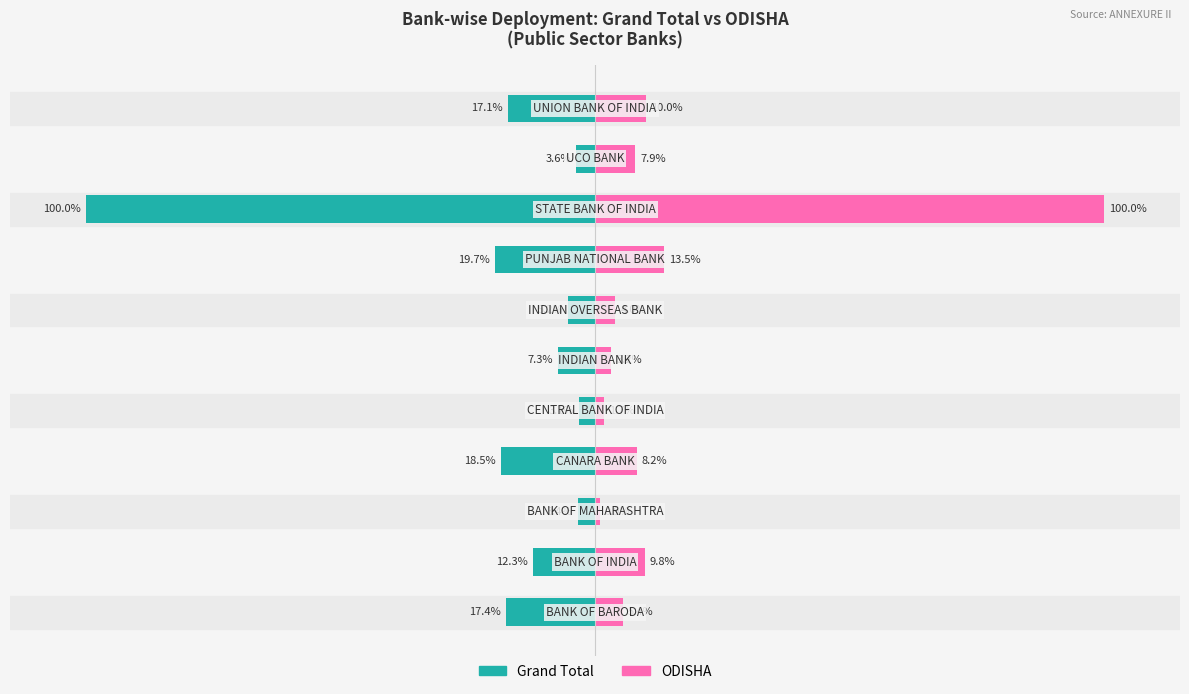

What is the difference between the ODISHA values at 0 and 3?

2.8